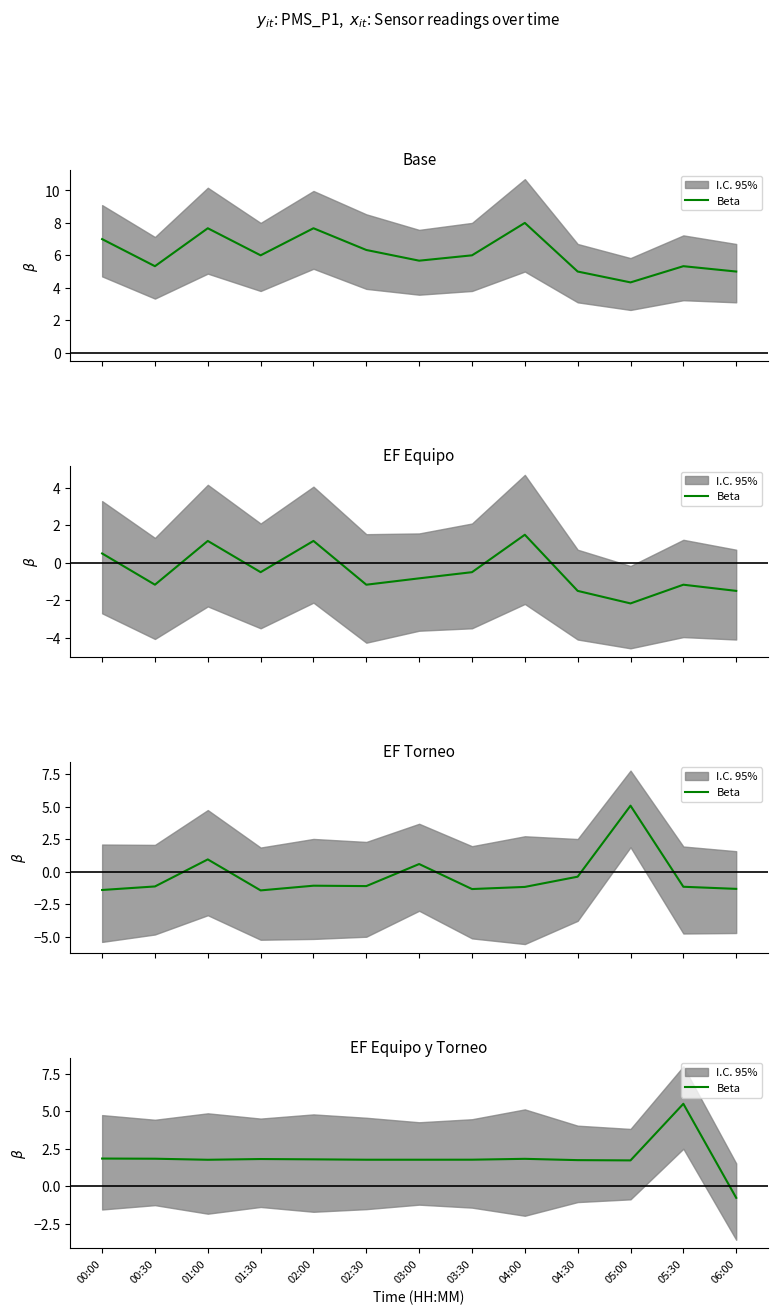

What is the label of the 1st point from the left?

00:00